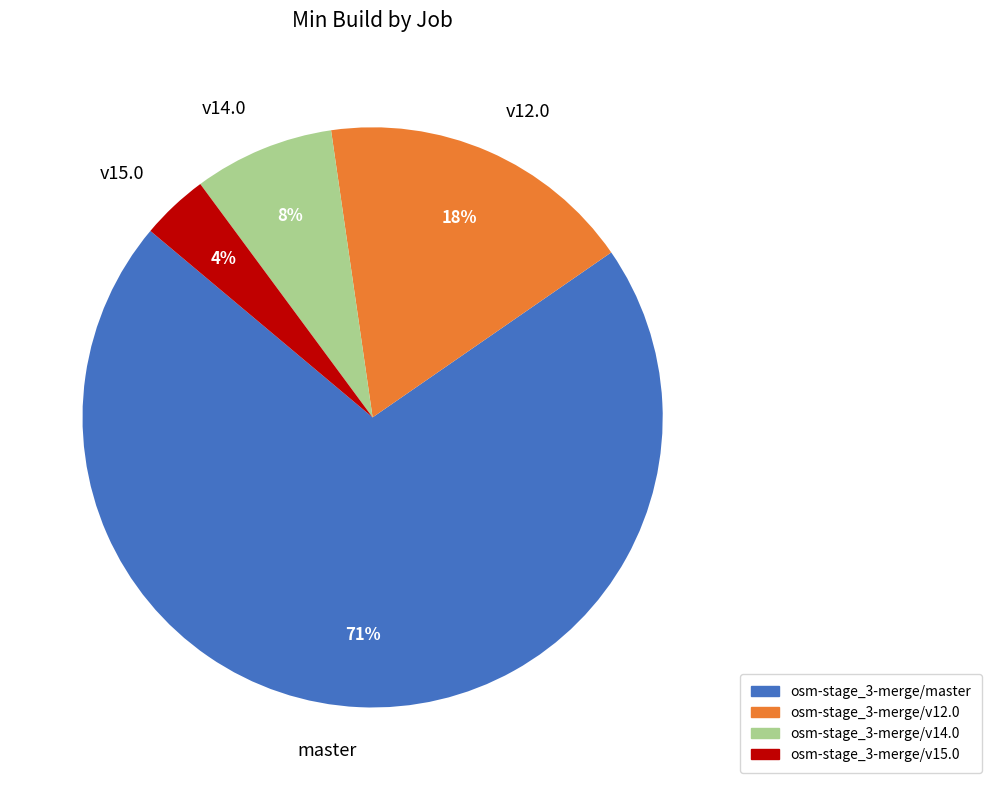

Which slice is the smallest?

v15.0